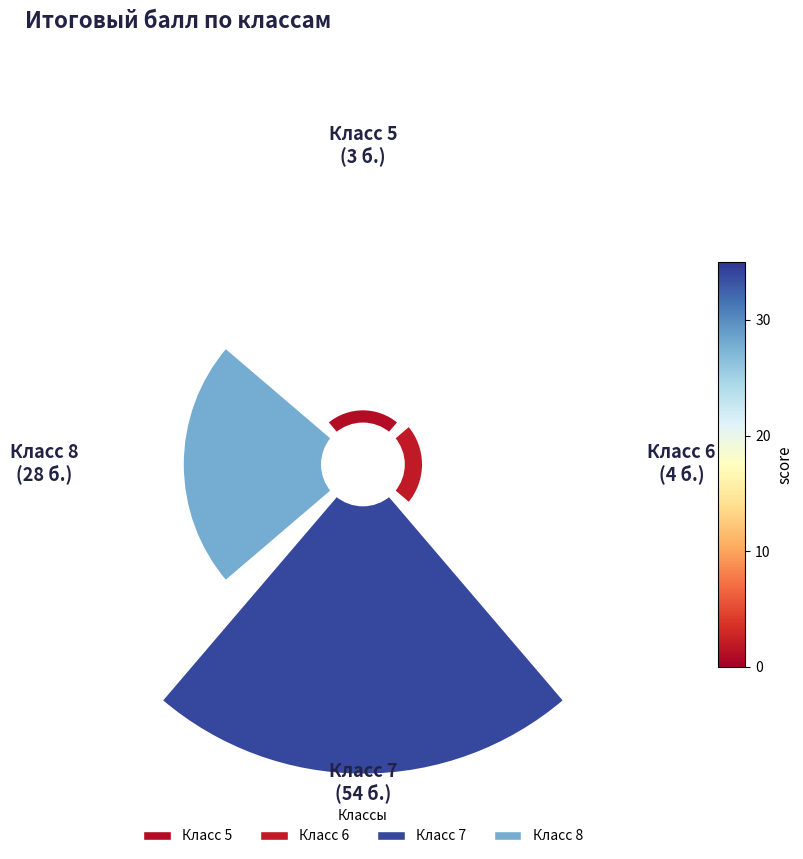

How many slices are in this pie chart?

4